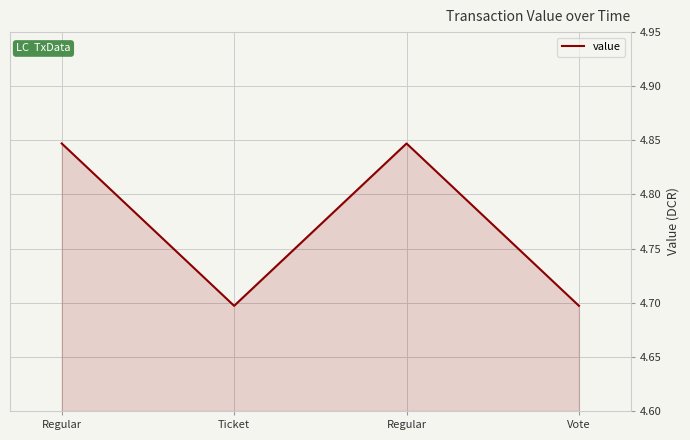

At which label is the value closest to 4?

Ticket